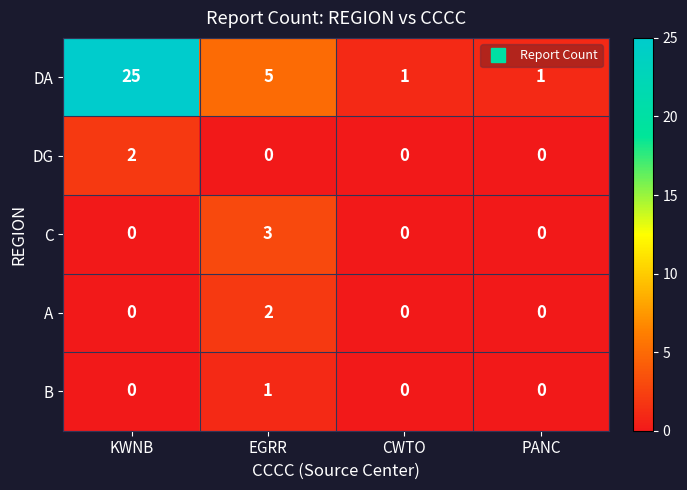

Between EGRR and CWTO, which series saw the biggest shift?

DA